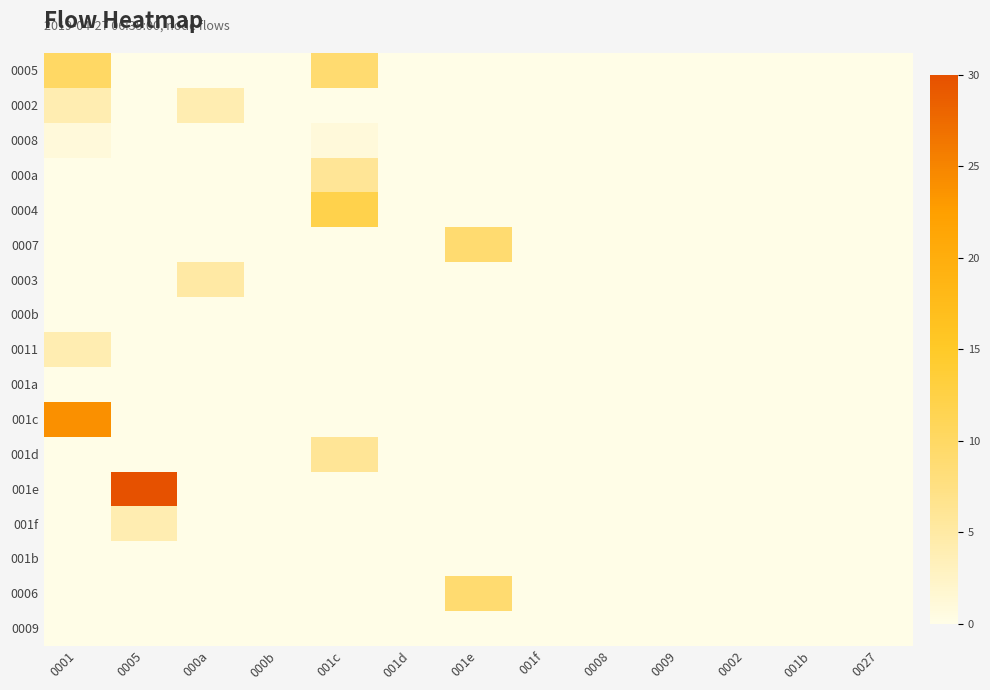

Which has a higher value, 001f or 0027?

001f